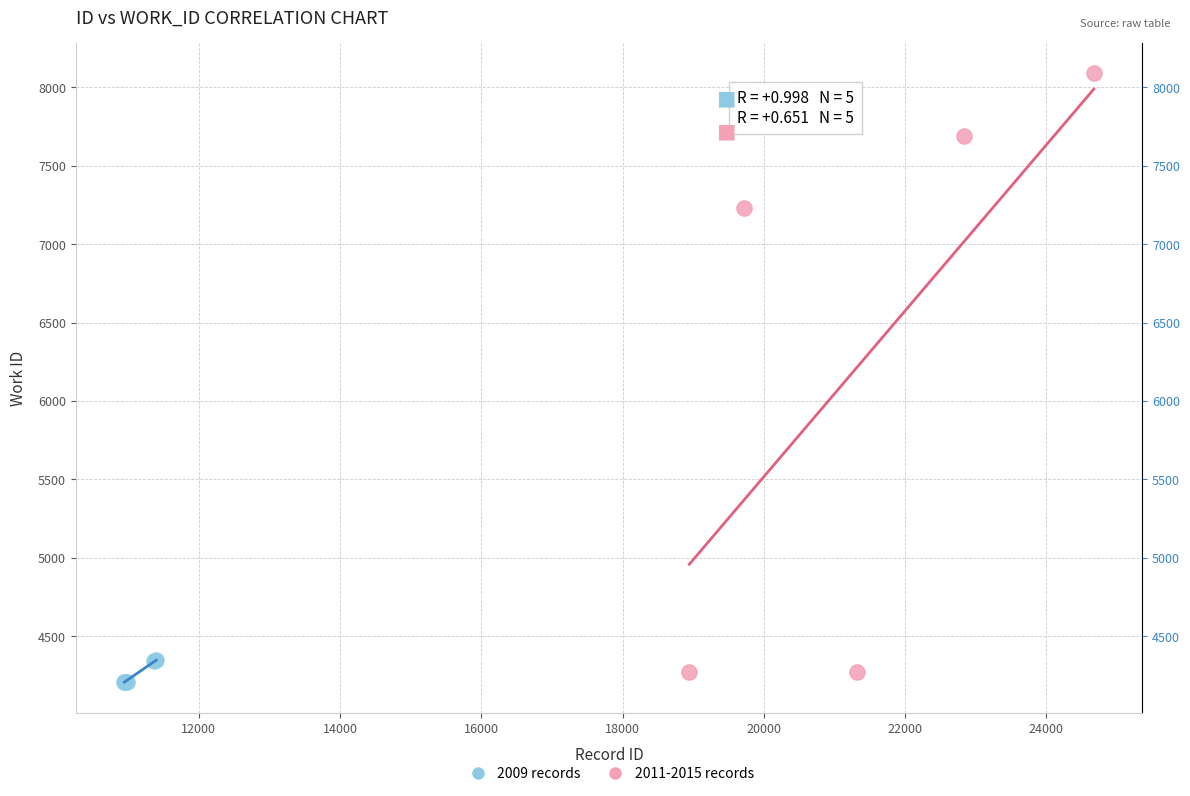

Which series has the widest spread of Y values?

2011-2015 records